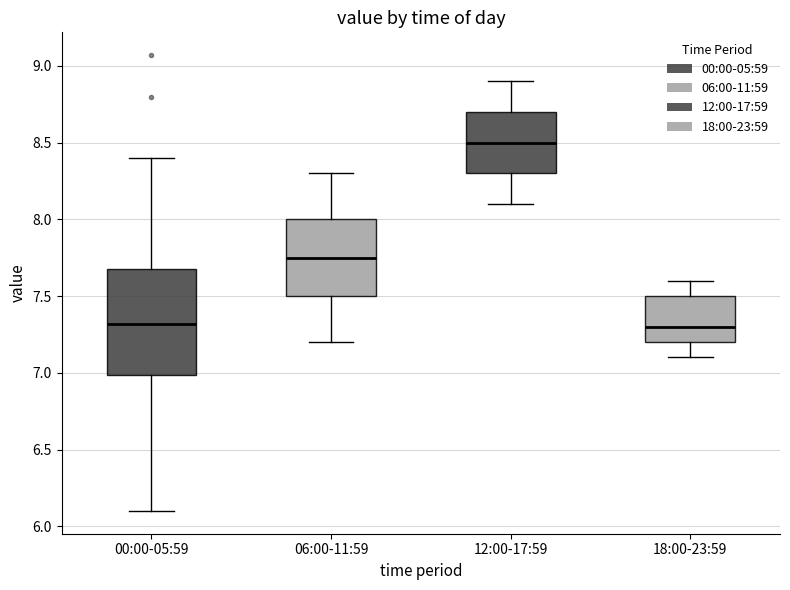

Reading left to right, read every box against the y-axis: the position of its median line, the range the box covers, and the ends of its whiskers. The values are not printed on the chart, so give them approximately, as read against the axis.

00:00-05:59: median 7.30, box 7.00 to 7.70, whiskers 6.10 to 8.40
06:00-11:59: median 7.75, box 7.50 to 8.00, whiskers 7.20 to 8.30
12:00-17:59: median 8.50, box 8.30 to 8.70, whiskers 8.10 to 8.90
18:00-23:59: median 7.30, box 7.20 to 7.50, whiskers 7.10 to 7.60